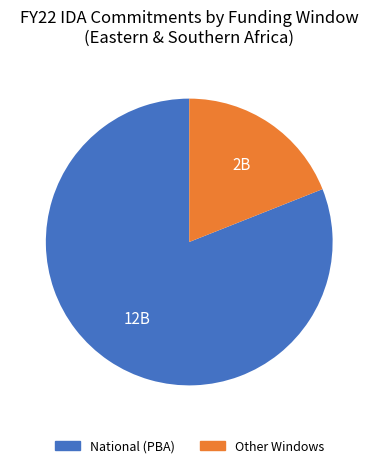

Does any single category account for the majority?

Yes